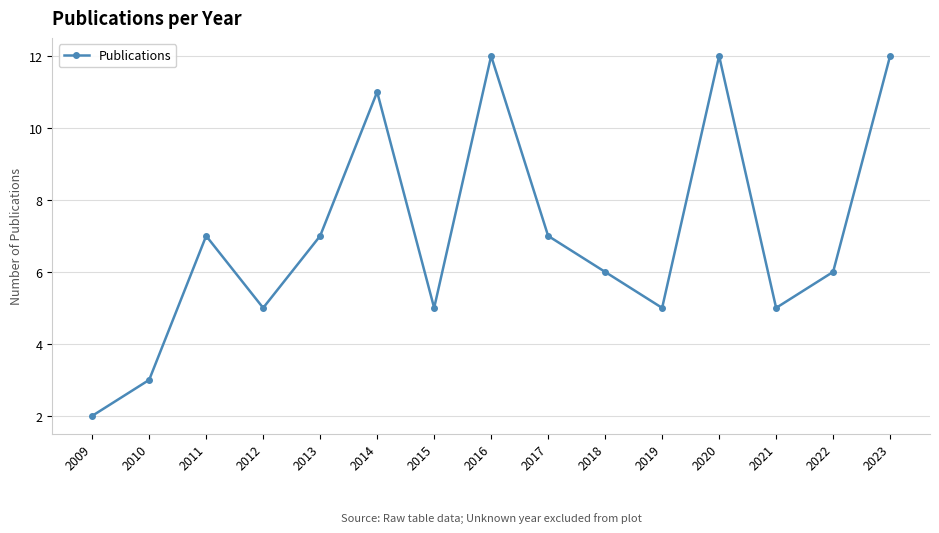

What is the average value?

7